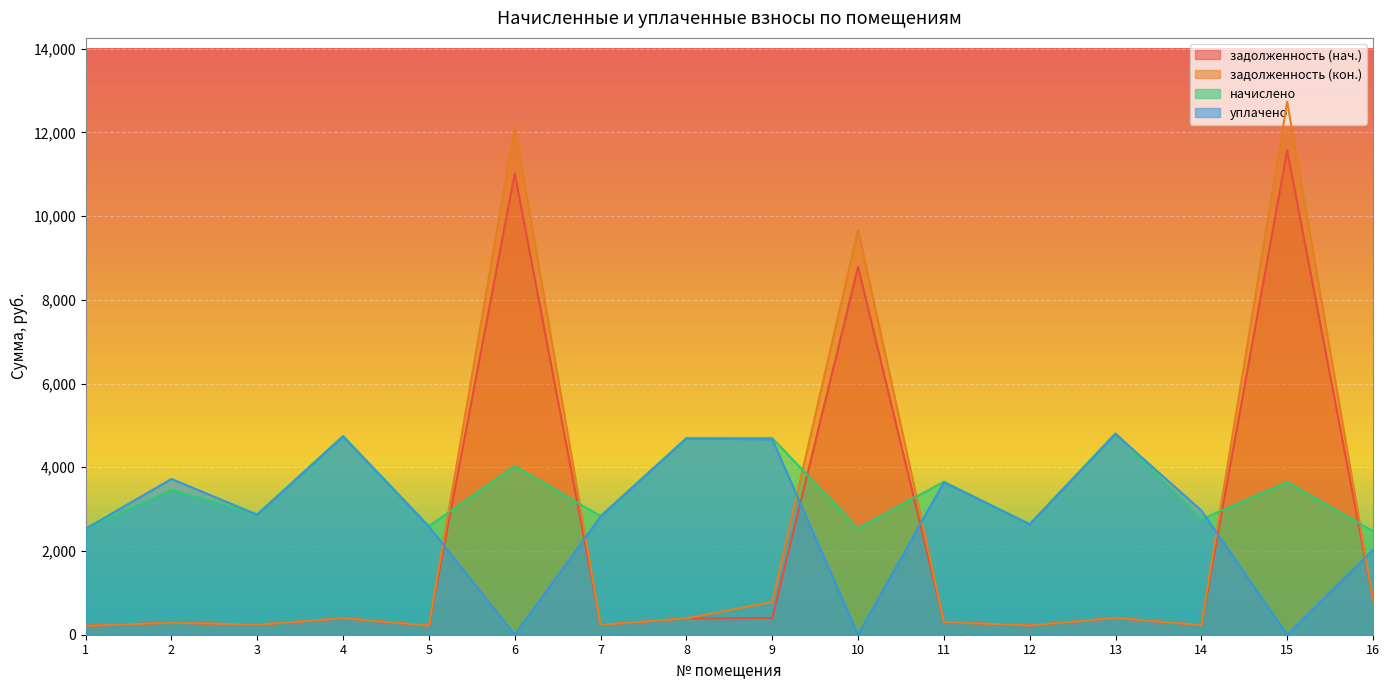

Reading left to right, transcribe all the data shown in this chart.

задолженность (нач.): 211.7	288.0	239.8	395.8	216.0	11018.9	236.2	391.7	398.6	8789.6	304.6	220.3	401.0	229.7	11568.0	827.1
задолженность (кон.): 211.7	288.0	239.8	395.8	216.0	12132.3	236.2	391.7	784.0	9672.0	304.6	220.3	401.0	229.7	12728.1	829.6
начислено: 2540.2	3456.0	2877.1	4749.4	2592.0	4026.5	2833.9	4700.2	4700.2	2541.0	3654.7	2643.8	4812.5	2756.2	3646.1	2473.7
уплачено: 2531.3	3720.0	2867.1	4732.9	2583.0	0.0	2824.1	4683.8	4667.5	0.0	3642.0	2634.7	4795.8	2966.7	0.0	2029.5